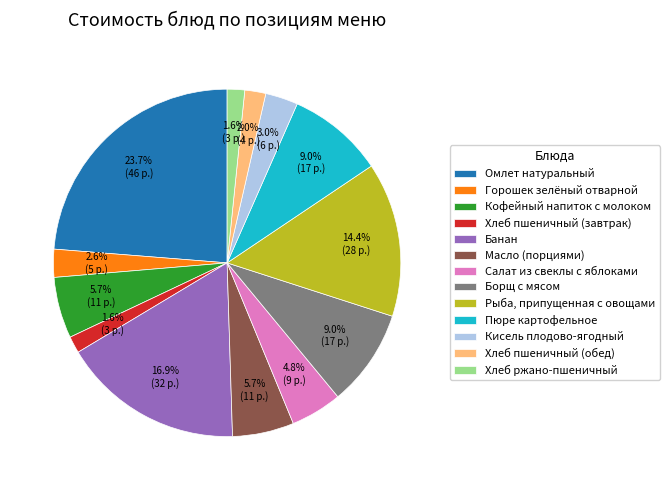

Is Омлет натуральный the majority of the pie?

No